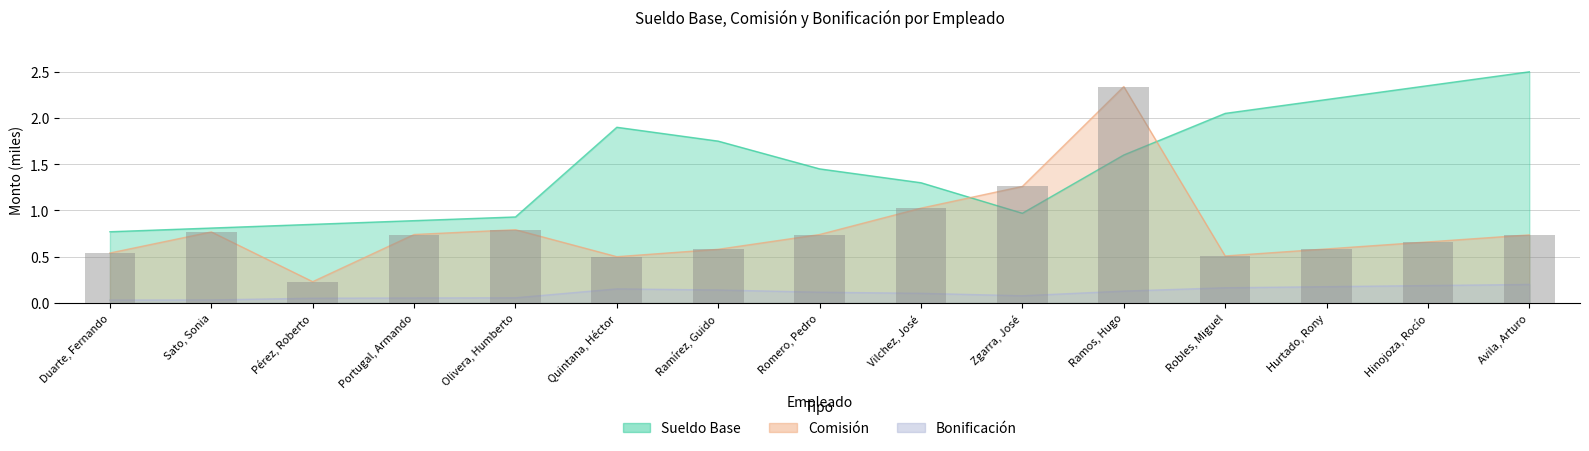

What is the maximum value shown in the chart?

2.5